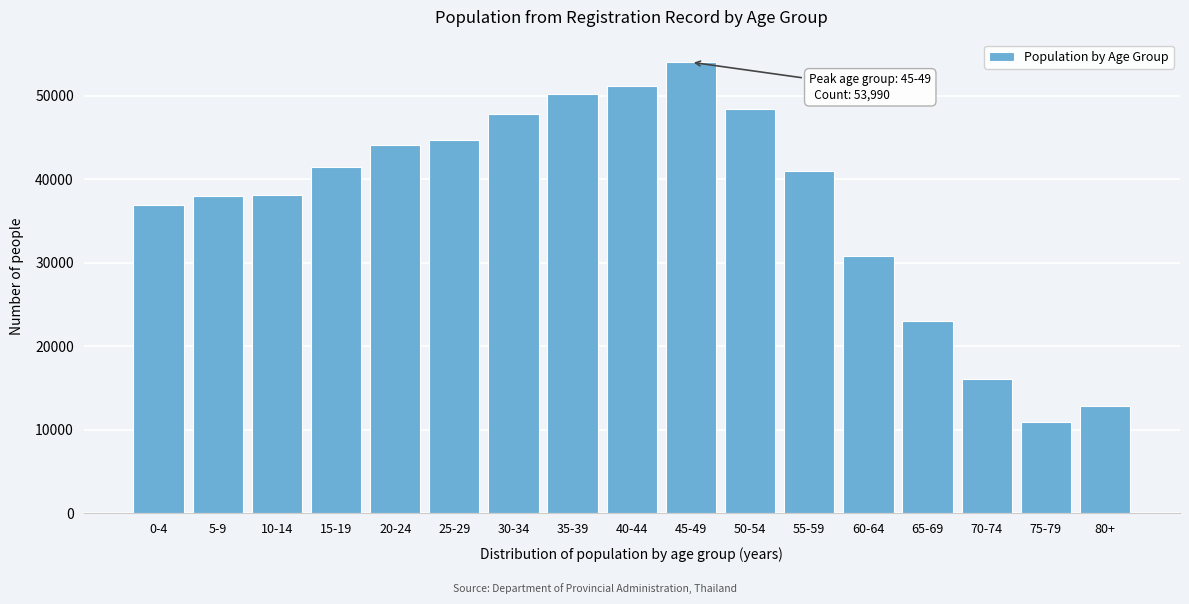

Is it true that the value at 20-24 is 25721?

False